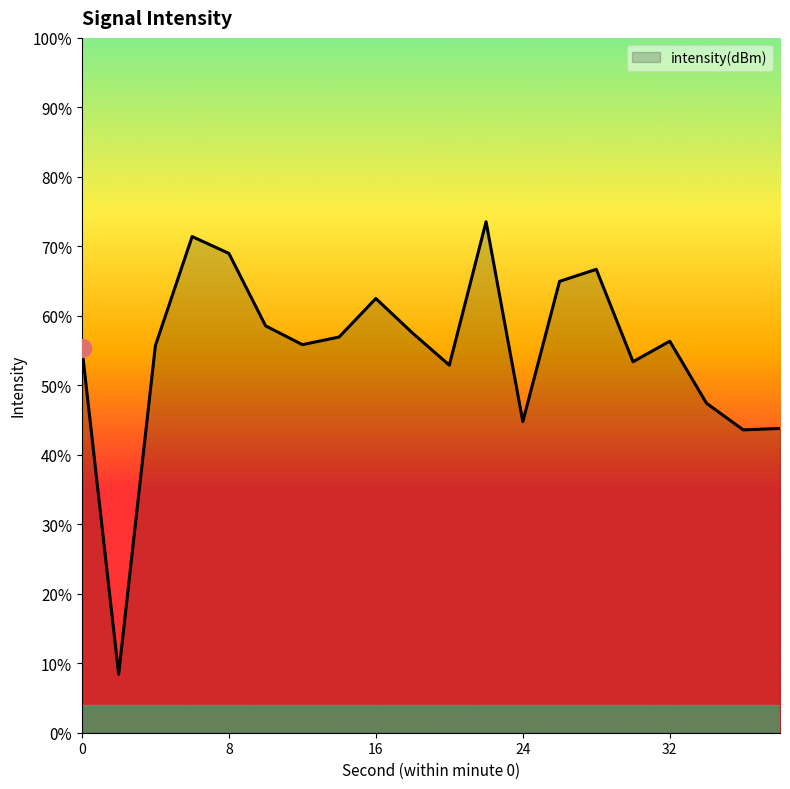

Count the number of categories in the chart.

20